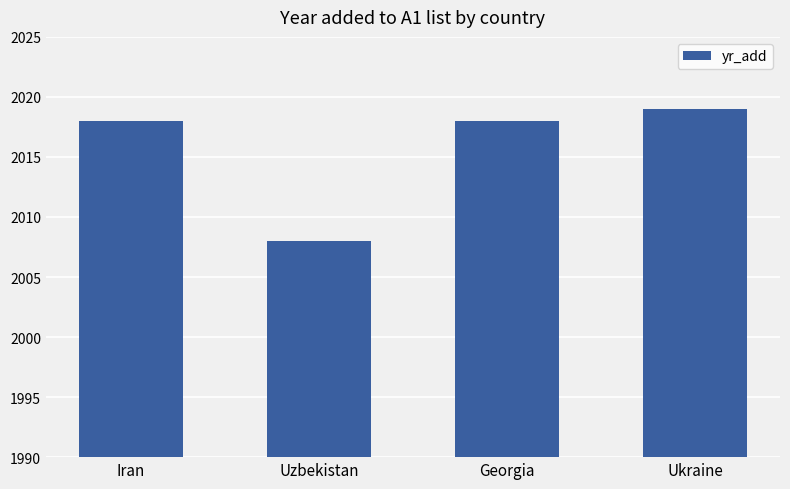

Read the value at Georgia.

2018